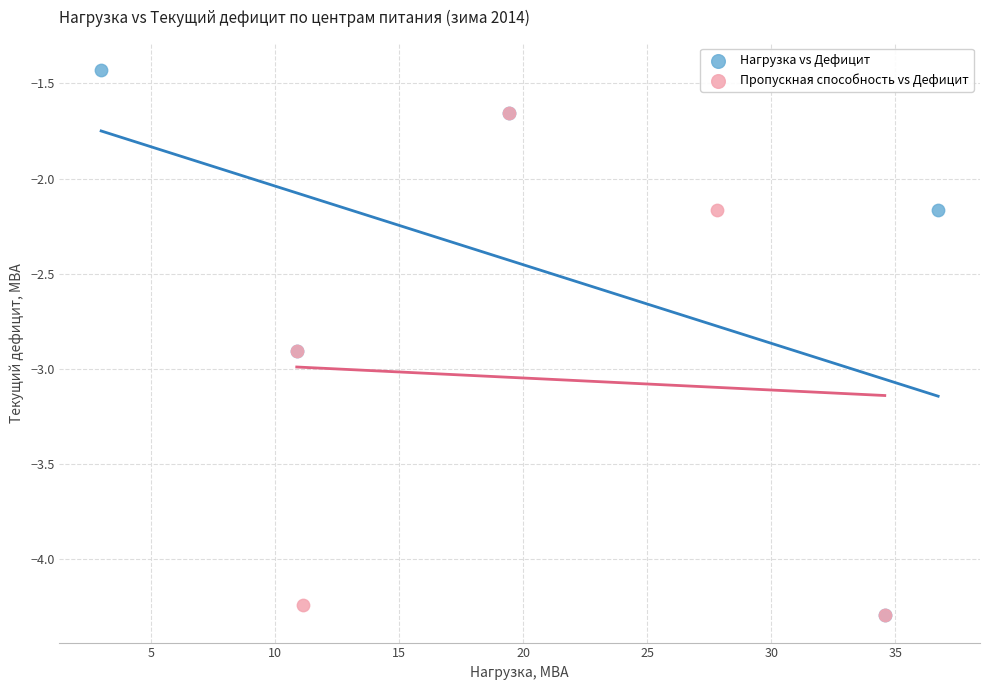

Which series has the largest Y range (max minus min)?

Нагрузка vs Дефицит